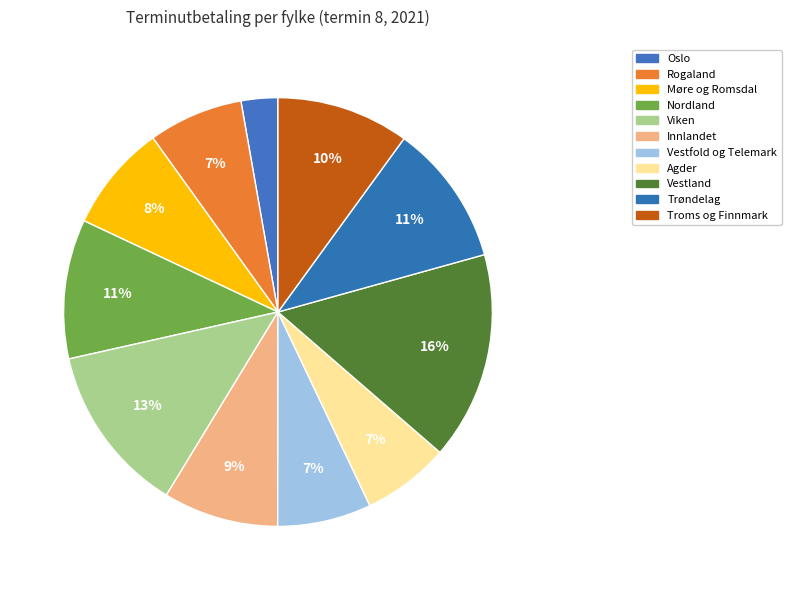

Which has a higher value, Troms og Finnmark or Nordland?

Nordland